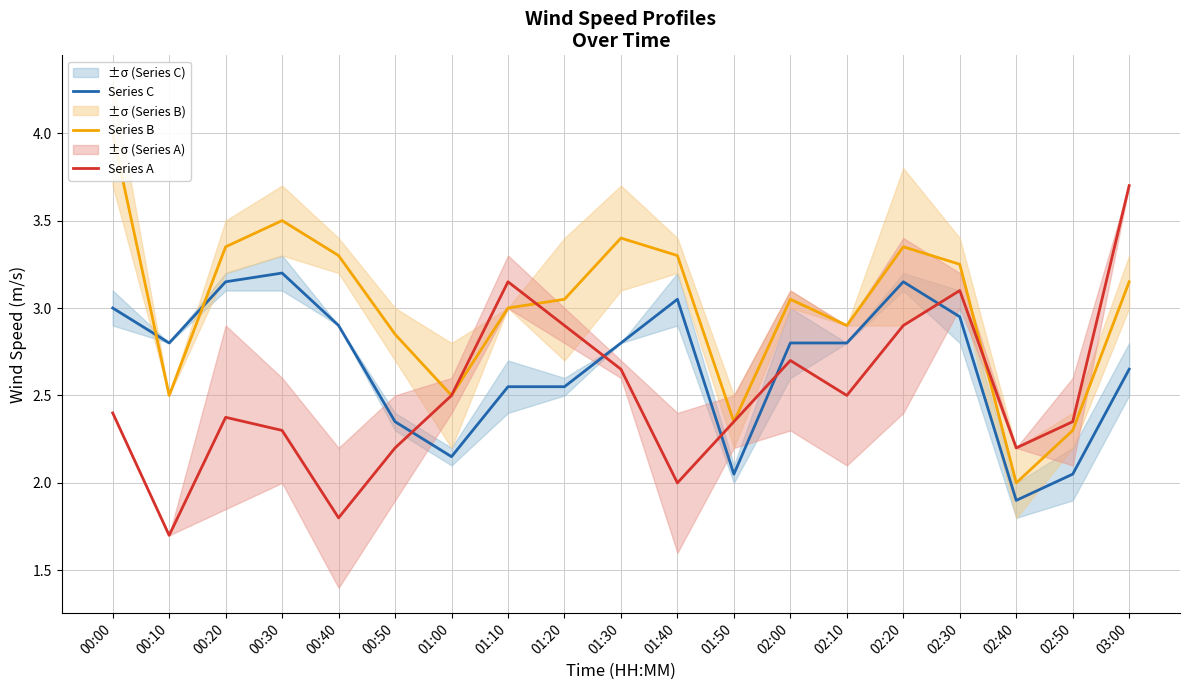

After their last crossing, which series has the higher values: Series C or Series B?

Series B